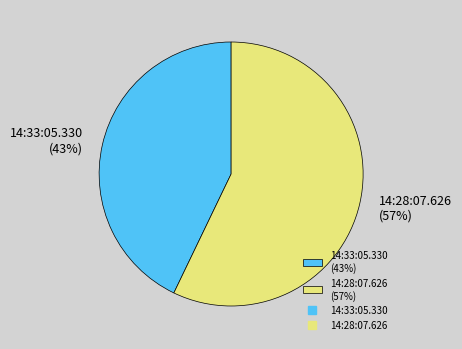

Combined, do 14:33:05.330 (43%) and 14:28:07.626 (57%) account for over 50%?

Yes